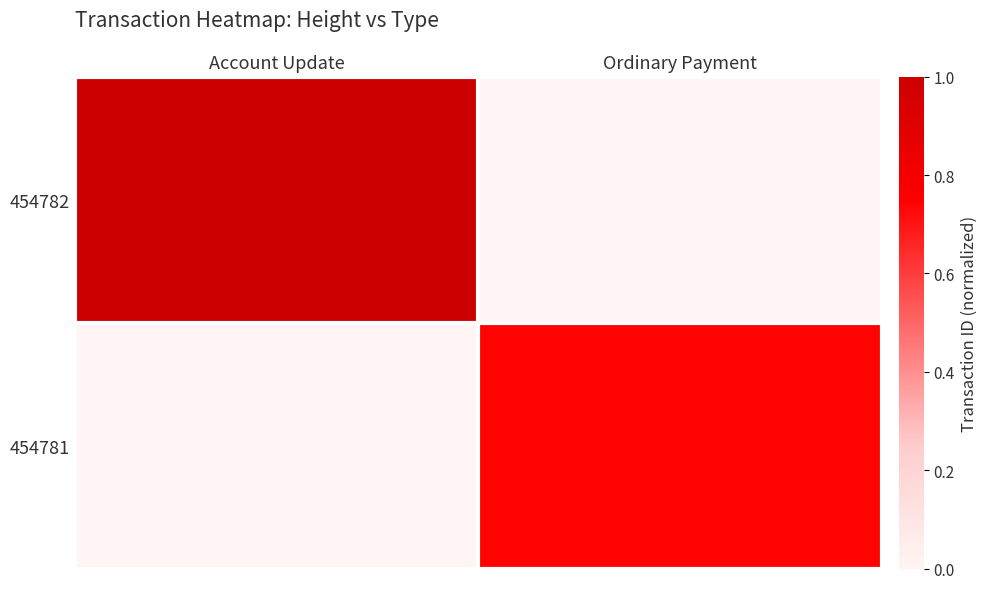

Rank the series by their average value, from highest to lowest.

454782, 454781